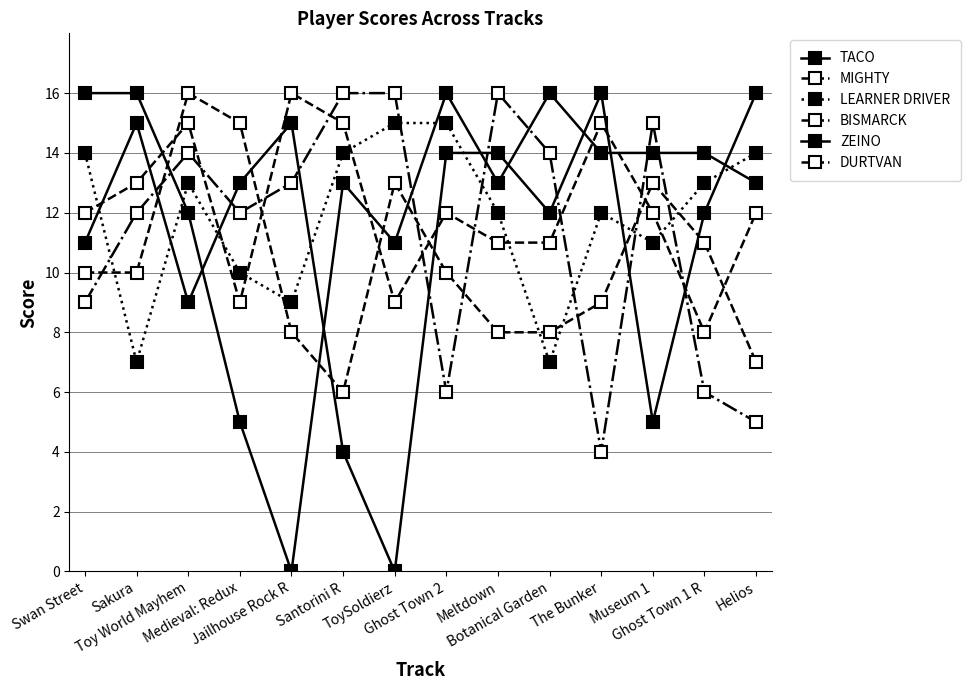

Reading left to right, transcribe all the data shown in this chart.

TACO: Swan Street=16	Sakura=16	Toy World Mayhem=12	Medieval: Redux=5	Jailhouse Rock R=0	Santorini R=13	ToySoldierz=11	Ghost Town 2=16	Meltdown=13	Botanical Garden=16	The Bunker=14	Museum 1=14	Ghost Town 1 R=14	Helios=13
MIGHTY: Swan Street=12	Sakura=13	Toy World Mayhem=15	Medieval: Redux=9	Jailhouse Rock R=16	Santorini R=15	ToySoldierz=9	Ghost Town 2=12	Meltdown=11	Botanical Garden=11	The Bunker=15	Museum 1=12	Ghost Town 1 R=8	Helios=12
LEARNER DRIVER: Swan Street=14	Sakura=7	Toy World Mayhem=13	Medieval: Redux=10	Jailhouse Rock R=9	Santorini R=14	ToySoldierz=15	Ghost Town 2=15	Meltdown=12	Botanical Garden=7	The Bunker=12	Museum 1=11	Ghost Town 1 R=13	Helios=14
BISMARCK: Swan Street=9	Sakura=12	Toy World Mayhem=14	Medieval: Redux=12	Jailhouse Rock R=13	Santorini R=16	ToySoldierz=16	Ghost Town 2=6	Meltdown=16	Botanical Garden=14	The Bunker=4	Museum 1=15	Ghost Town 1 R=6	Helios=5
ZEINO: Swan Street=11	Sakura=15	Toy World Mayhem=9	Medieval: Redux=13	Jailhouse Rock R=15	Santorini R=4	ToySoldierz=0	Ghost Town 2=14	Meltdown=14	Botanical Garden=12	The Bunker=16	Museum 1=5	Ghost Town 1 R=12	Helios=16
DURTVAN: Swan Street=10	Sakura=10	Toy World Mayhem=16	Medieval: Redux=15	Jailhouse Rock R=8	Santorini R=6	ToySoldierz=13	Ghost Town 2=10	Meltdown=8	Botanical Garden=8	The Bunker=9	Museum 1=13	Ghost Town 1 R=11	Helios=7